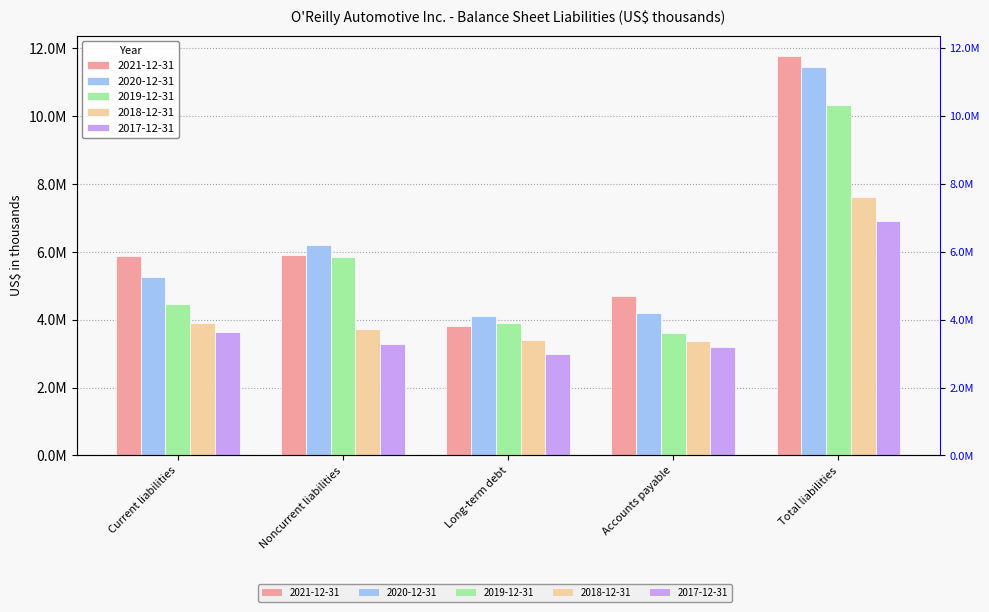

Reading left to right, transcribe all the data shown in this chart.

2021-12-31: 5874615	5910515	3826978	4695312	11785130
2020-12-31: 5262417	6193967	4123217	4184662	11456384
2019-12-31: 4469427	5850393	3890527	3604722	10319820
2018-12-31: 3894020	3733102	3417122	3376403	7627122
2017-12-31: 3647366	3271473	2978390	3190029	6918839